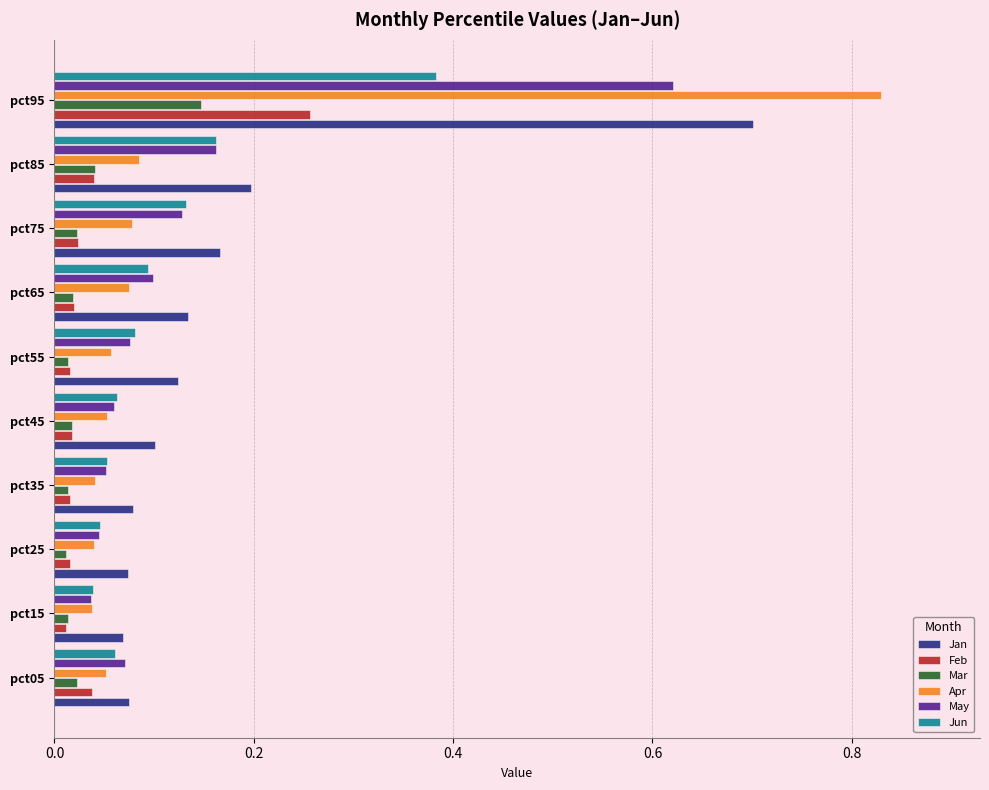

Which category has the highest value across all series?

pct95